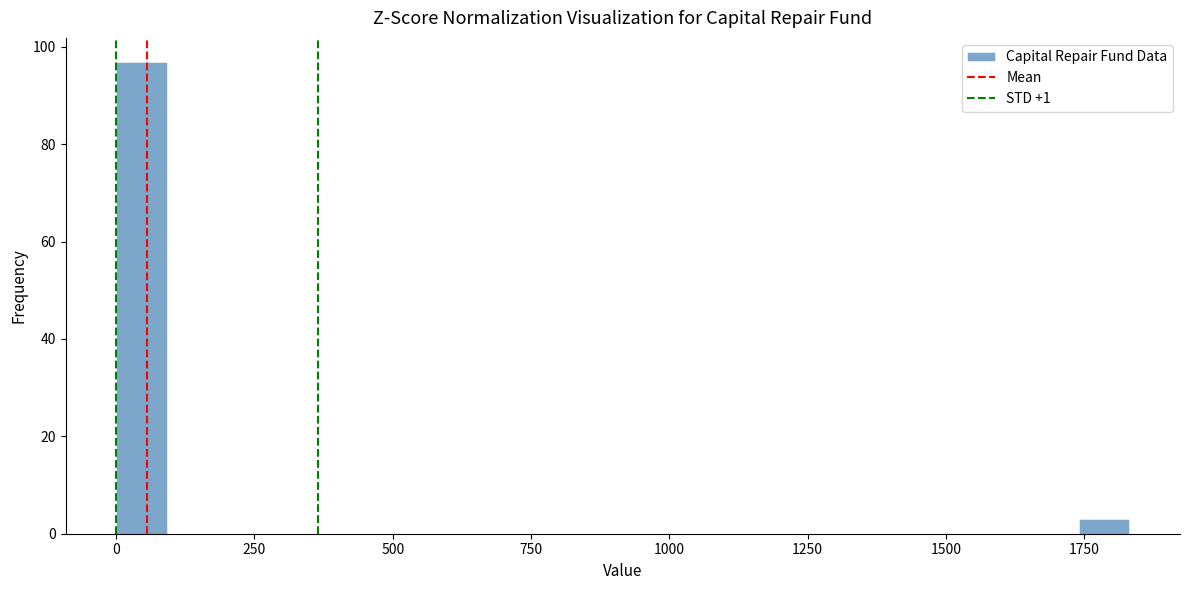

Read against the x-axis, roughly where is the centre of the tallest bar?

50